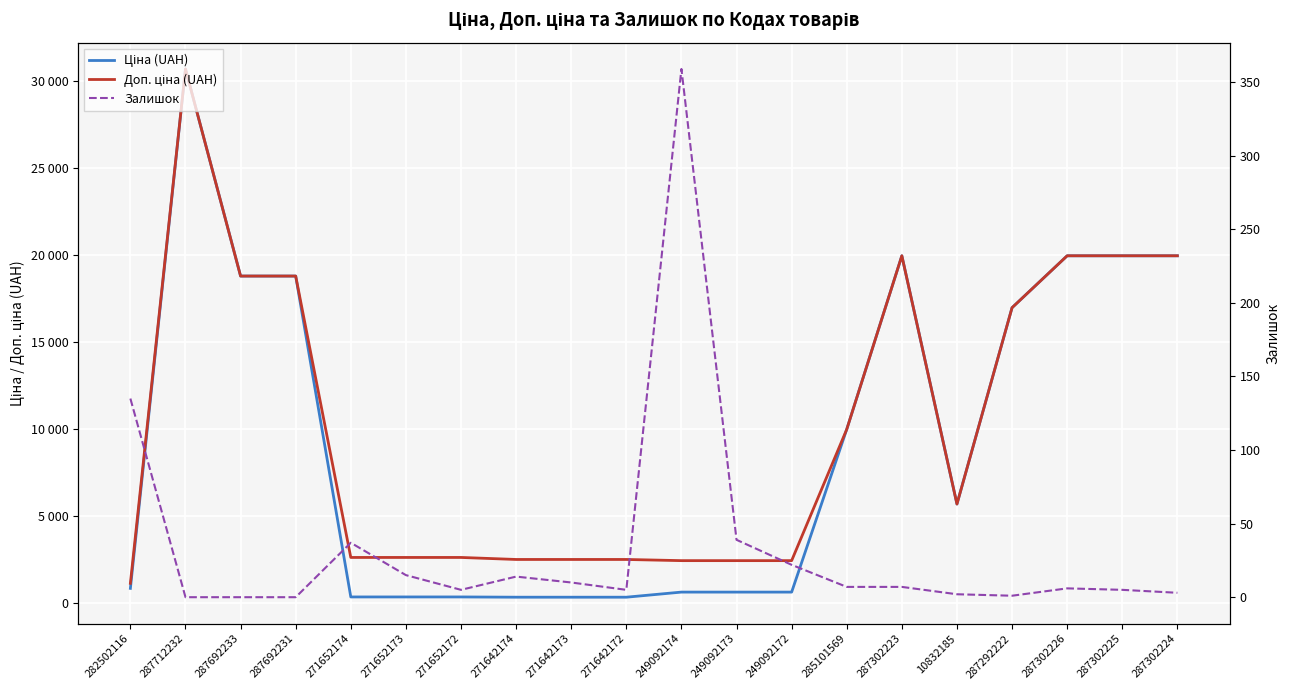

Which label corresponds to the largest value in the chart?

287712232